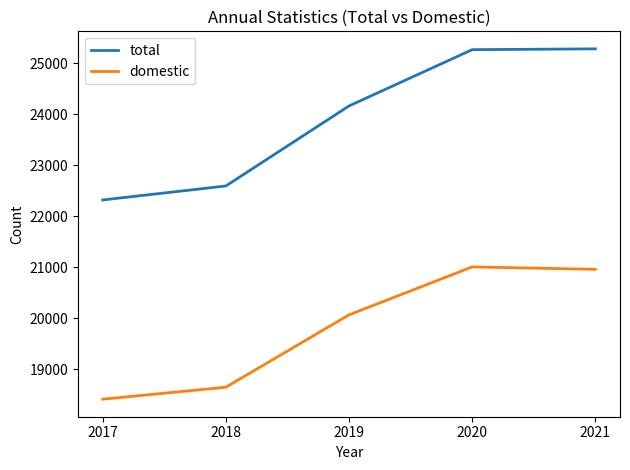

What is the difference between the highest and lowest values at 2020?

4257